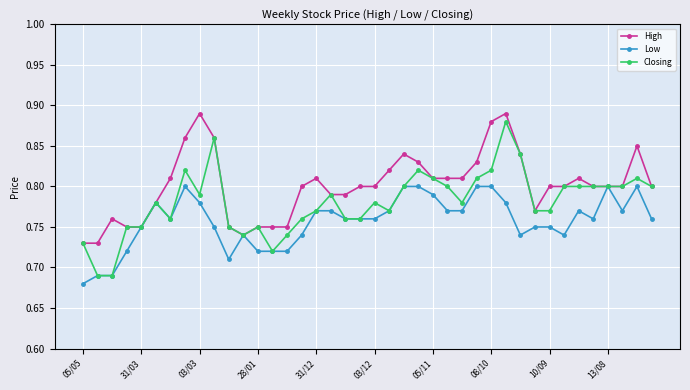

Which series has the largest total across all categories?

High